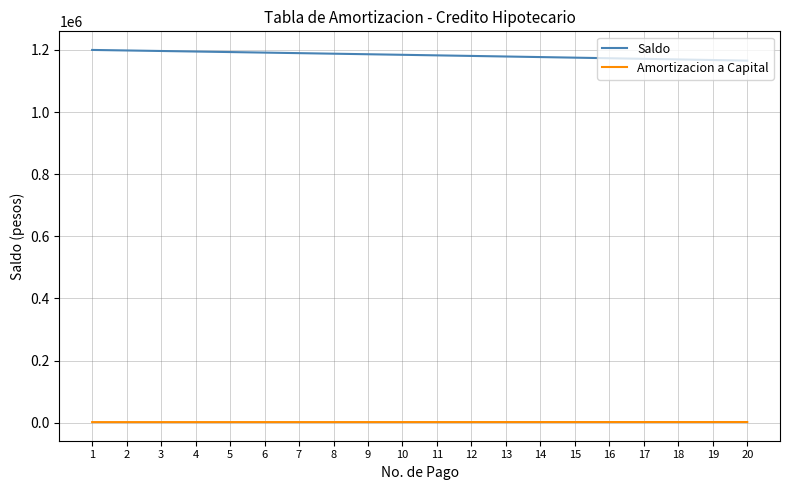

List the series in order of their peak value, highest first.

Saldo, Amortizacion a Capital